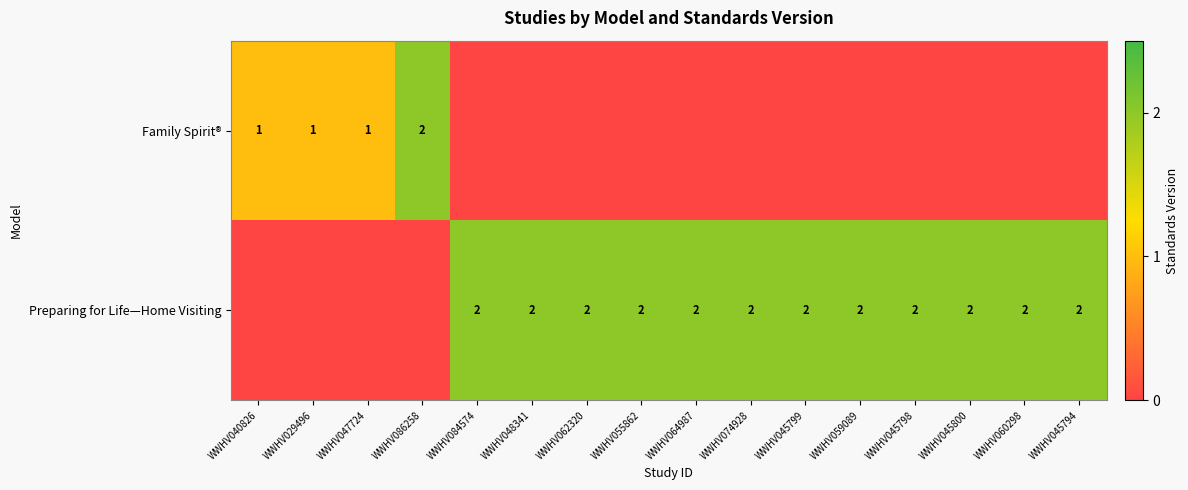

How many data points does each series have?

16